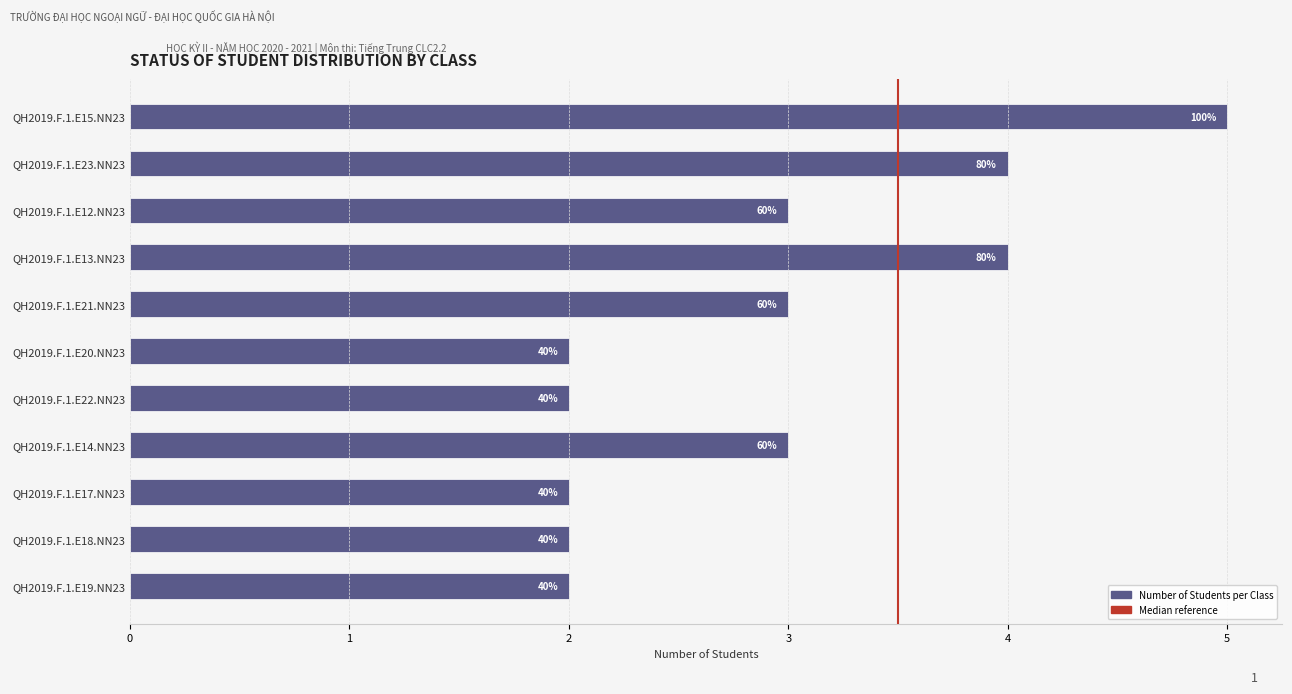

What is the sum of all values?

32